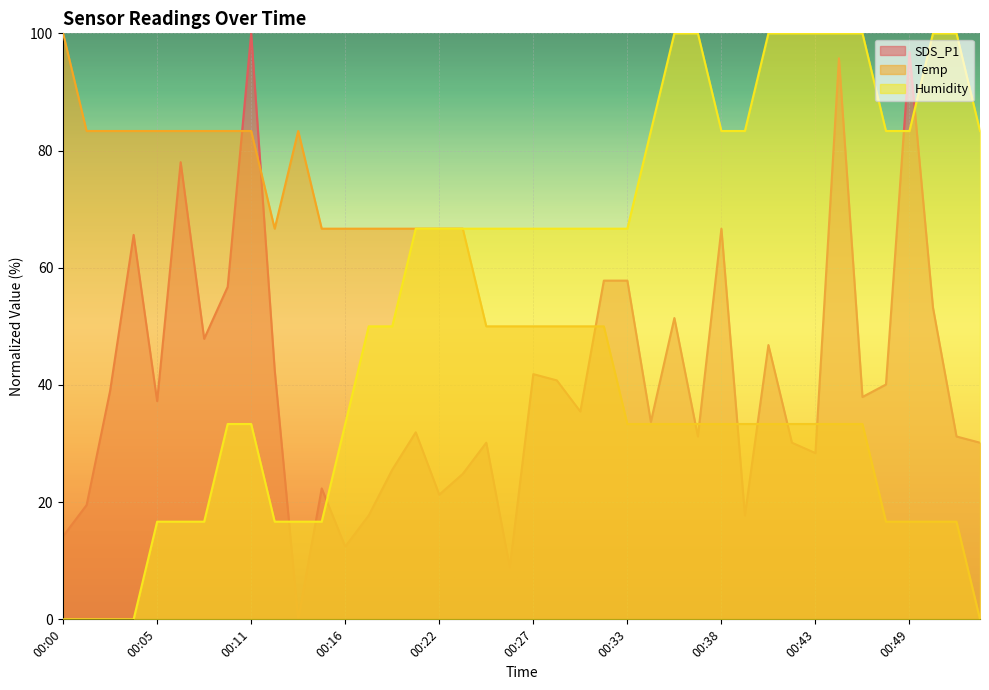

What is the difference between the second highest and minimum values in the Temp series?

83.3